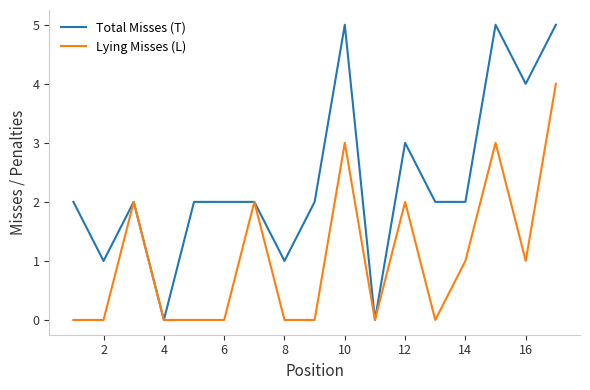

Which series has the largest total across all categories?

Total Misses (T)